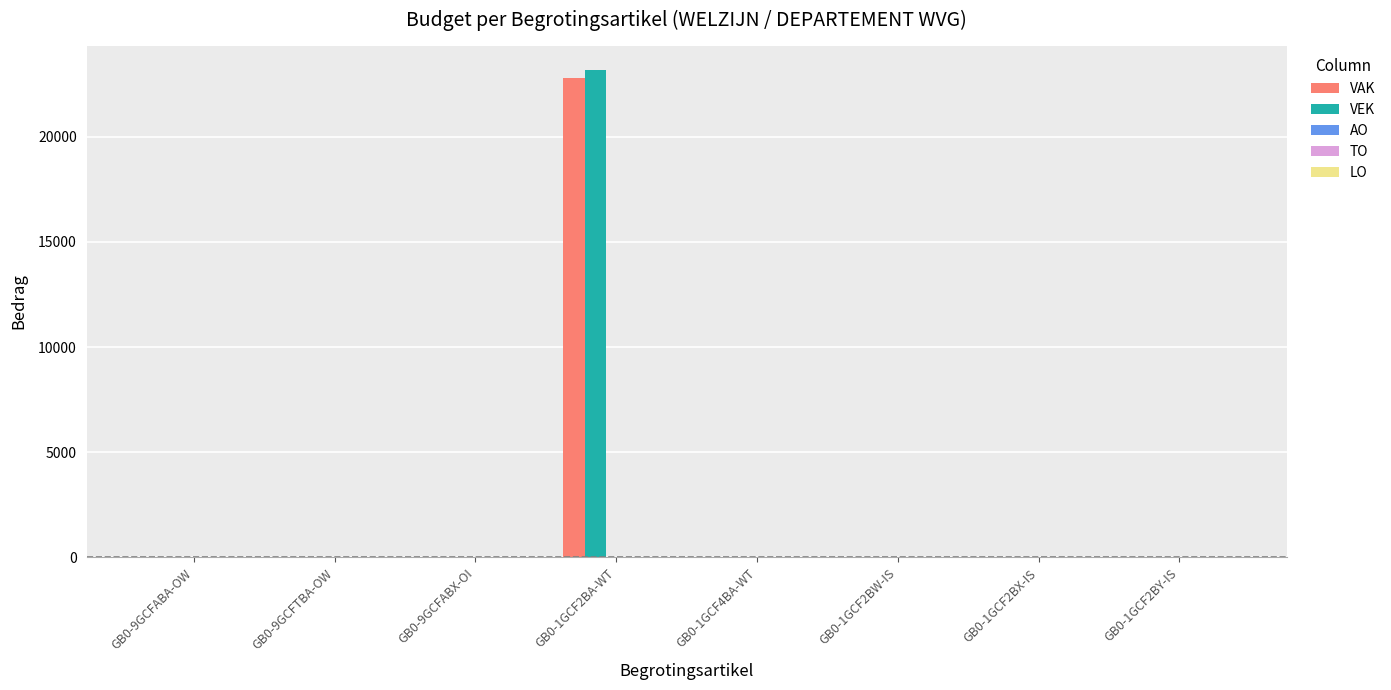

What is the sum of all VEK values?

23191